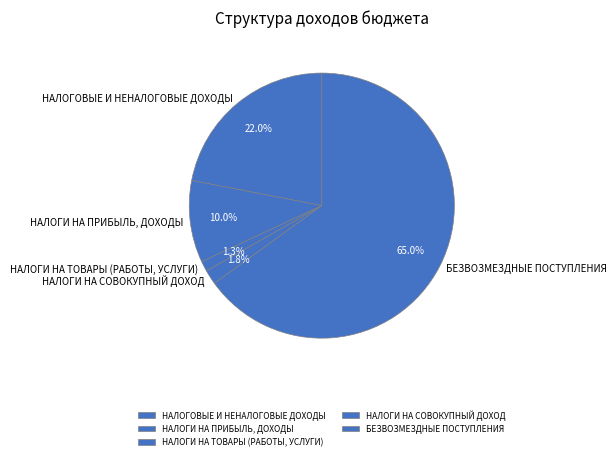

Which slice is the largest?

БЕЗВОЗМЕЗДНЫЕ ПОСТУПЛЕНИЯ